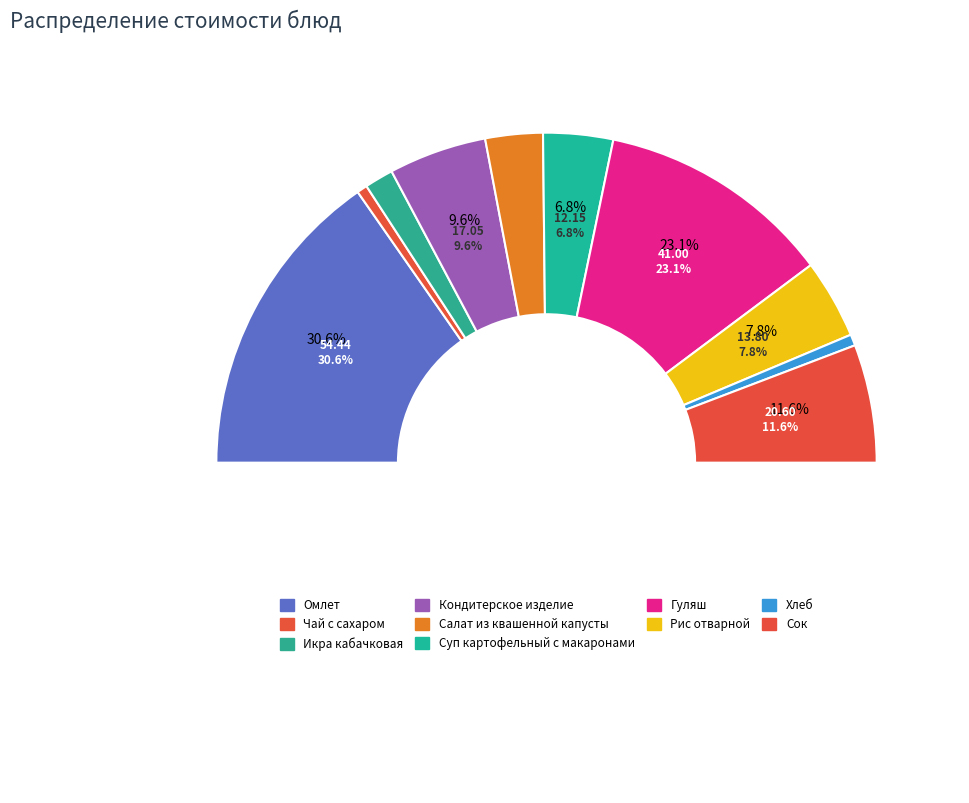

What percentage is the Сок slice, to the nearest percent?

12%